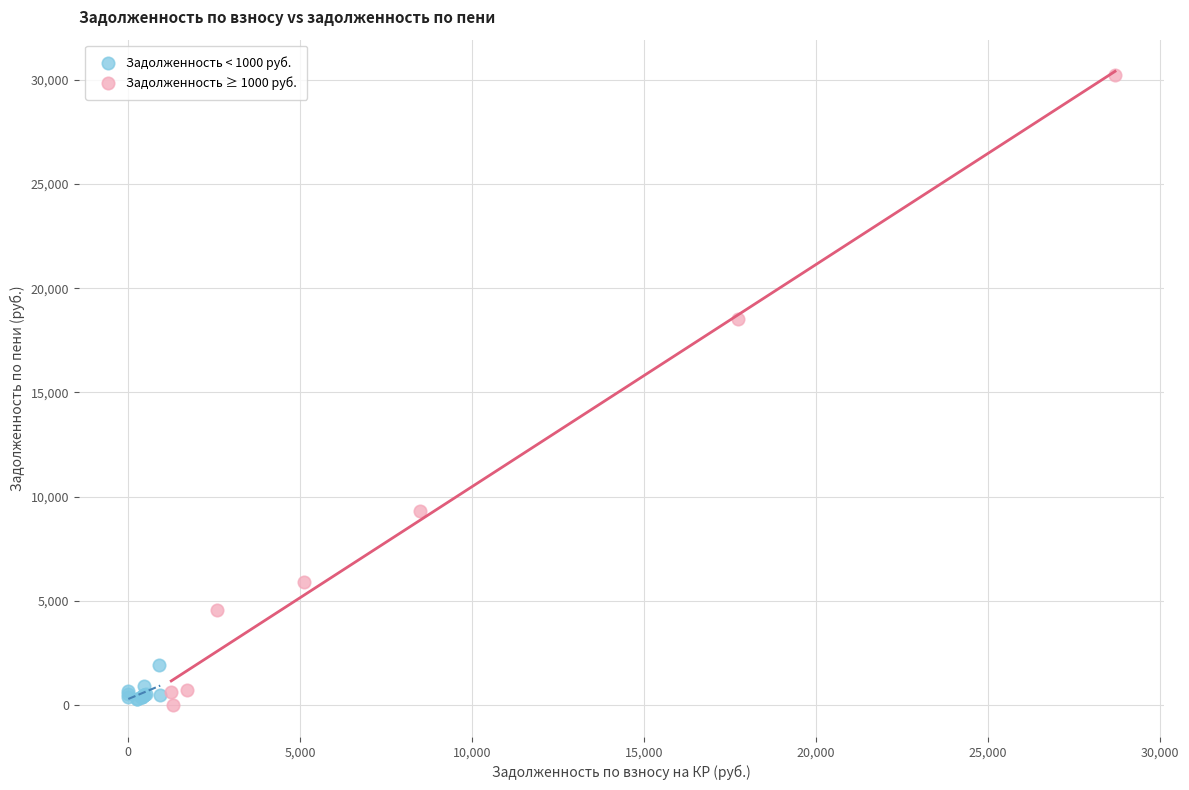

What are all the series names shown in the legend?

Задолженность < 1000 руб., Задолженность ≥ 1000 руб.